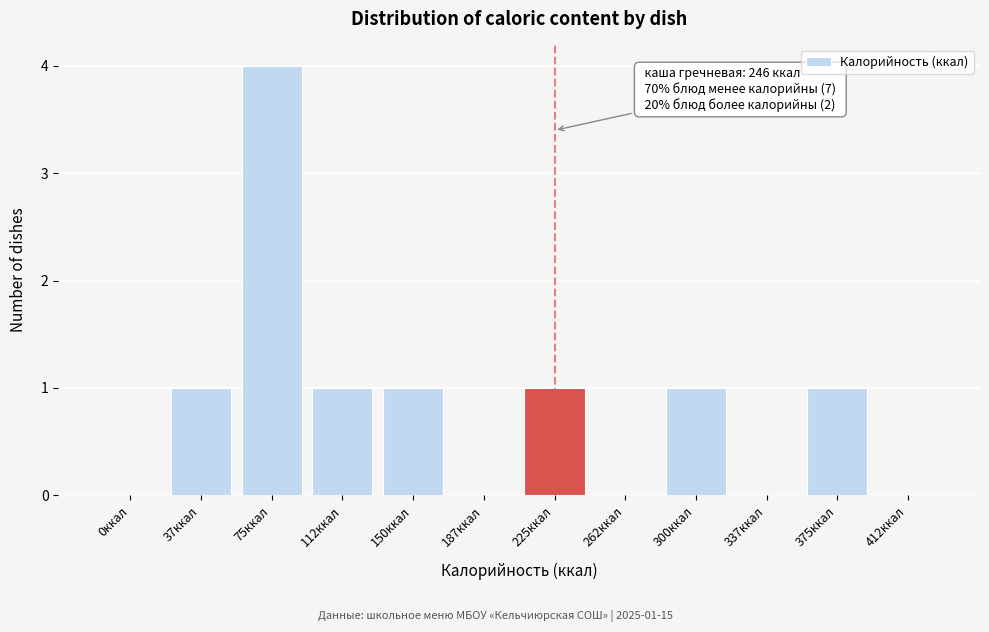

Reading left to right, what are all the values shown in this chart?

0ккал=0	37ккал=1	75ккал=4	112ккал=1	150ккал=1	187ккал=0	225ккал=1	262ккал=0	300ккал=1	337ккал=0	375ккал=1	412ккал=0